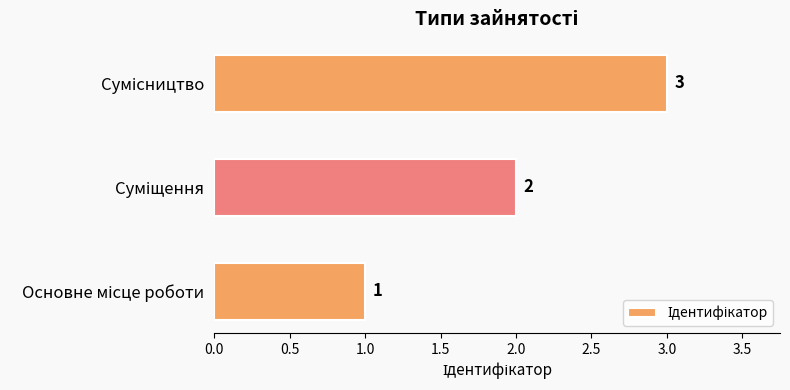

How many values are between 1 and 3?

3